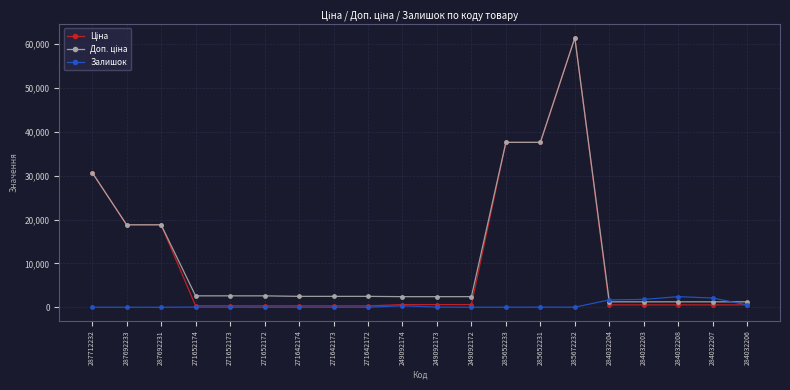

What is the total value across all series at 271652172?

2927.1